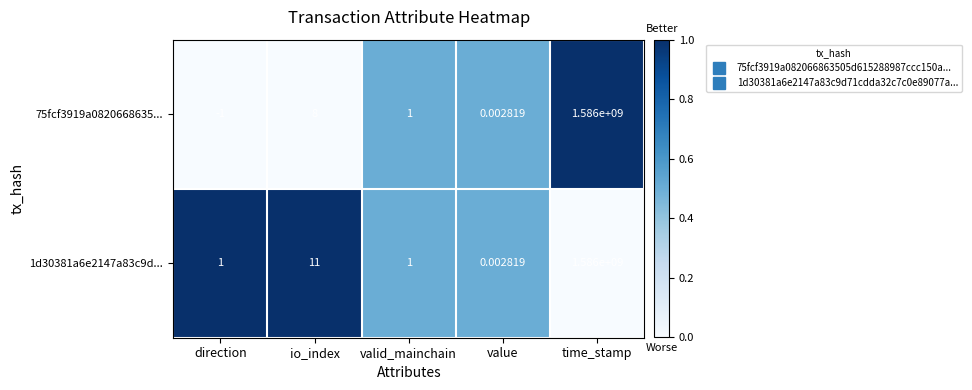

At which category is the sum across all series the highest?

time_stamp